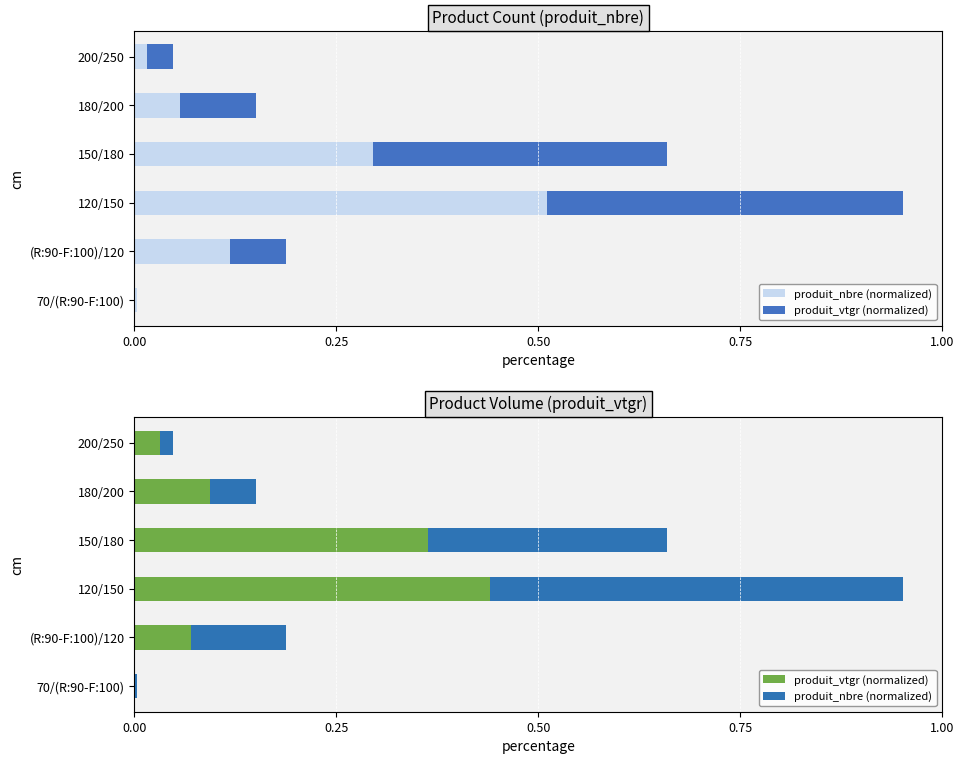

What is the difference between the maximum and second lowest values in the produit_vtgr (normalized) series?

0.4